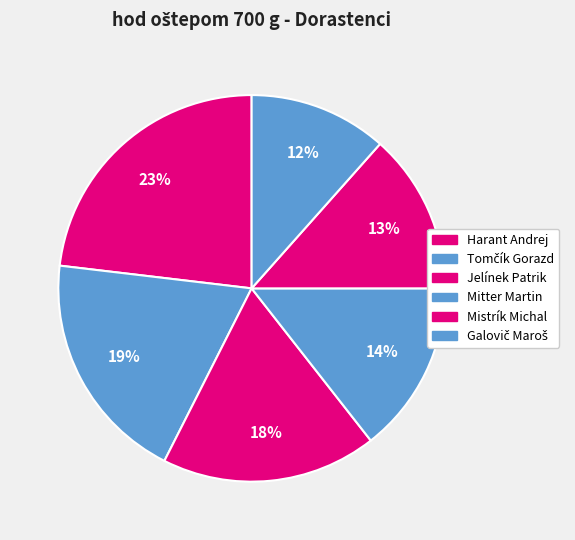

What is the smallest slice in the pie chart?

Galovič Maroš